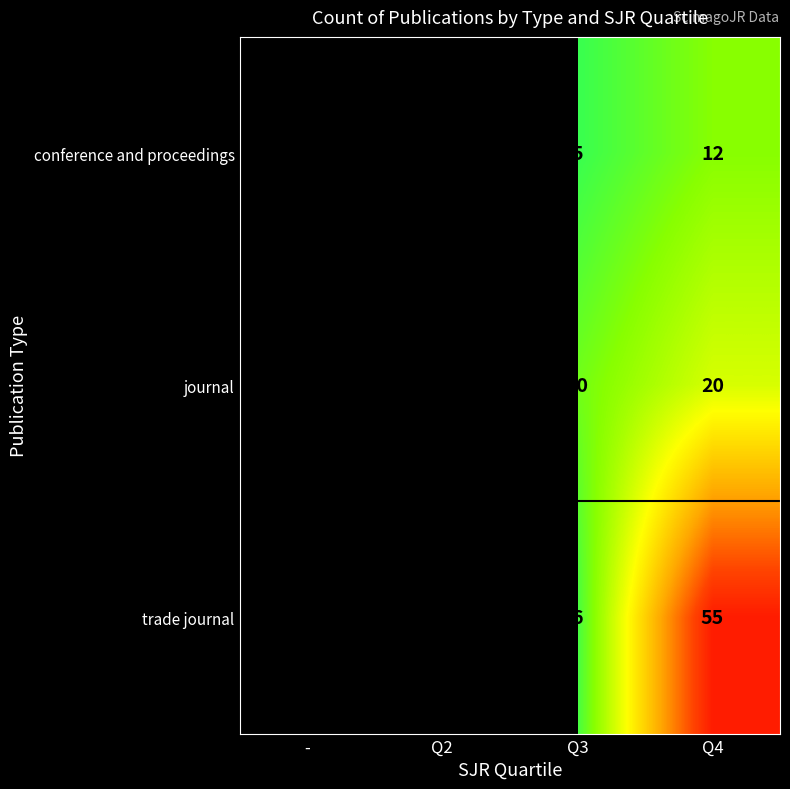

Is the value of journal at Q2 greater than the value of conference and proceedings at Q4?

No